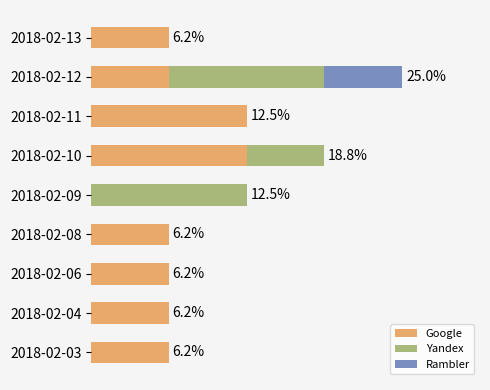

List the series in order of their overall mean, highest first.

Google, Yandex, Rambler